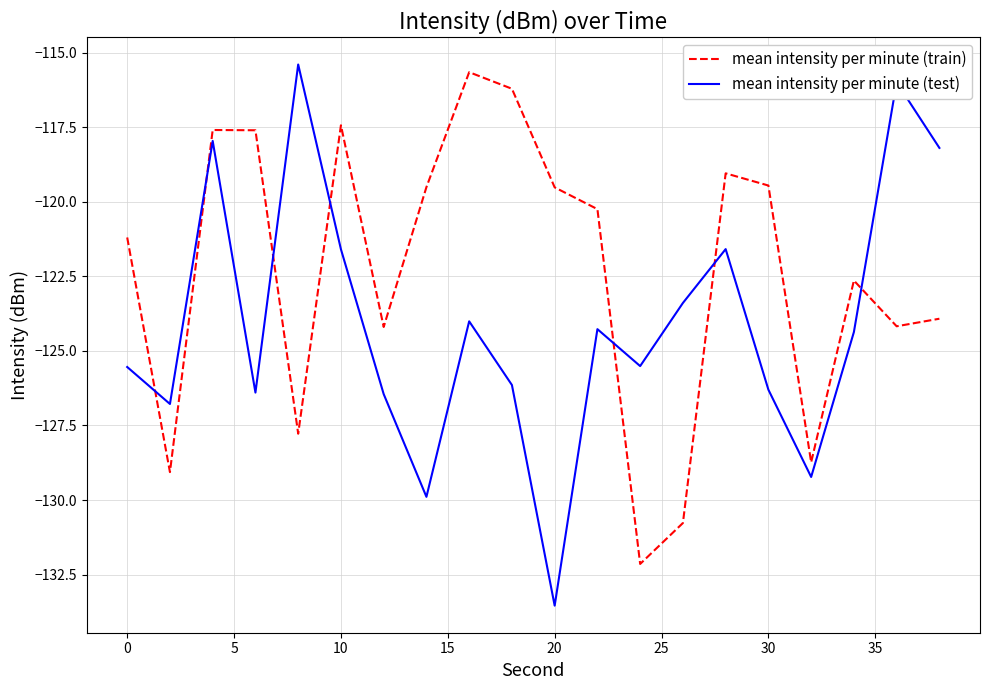

Which series has the largest range (max minus min)?

mean intensity per minute (test)